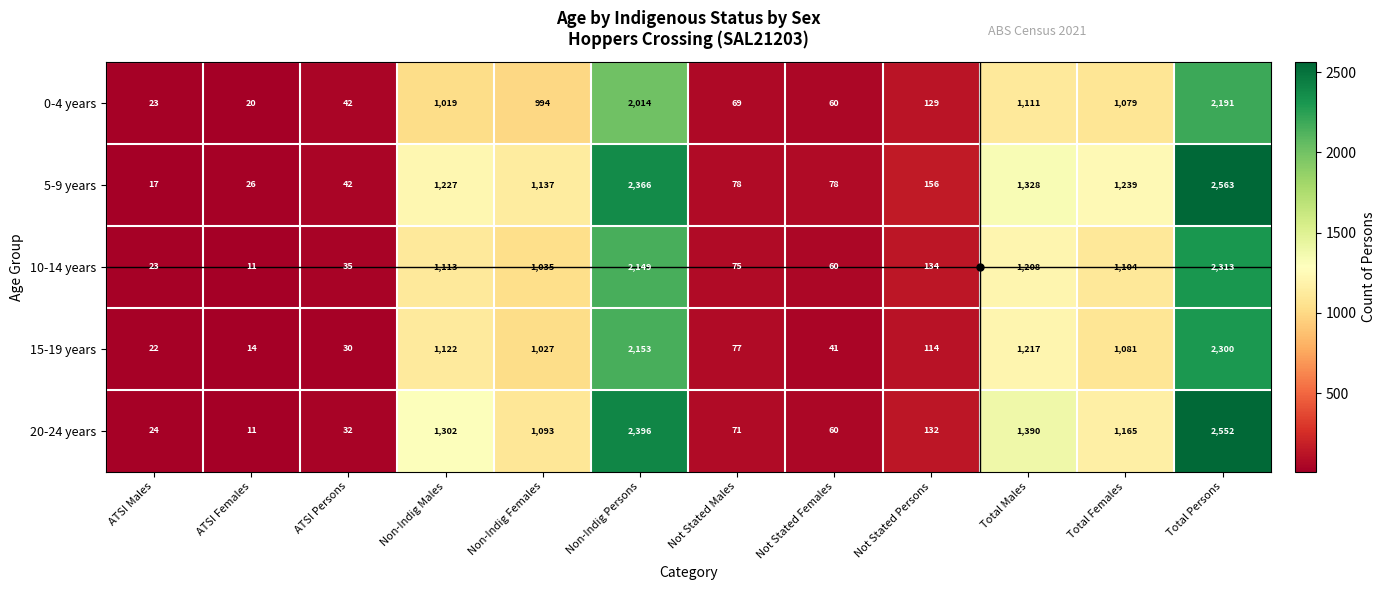

What is the difference between the highest and lowest values at Total Males?

279